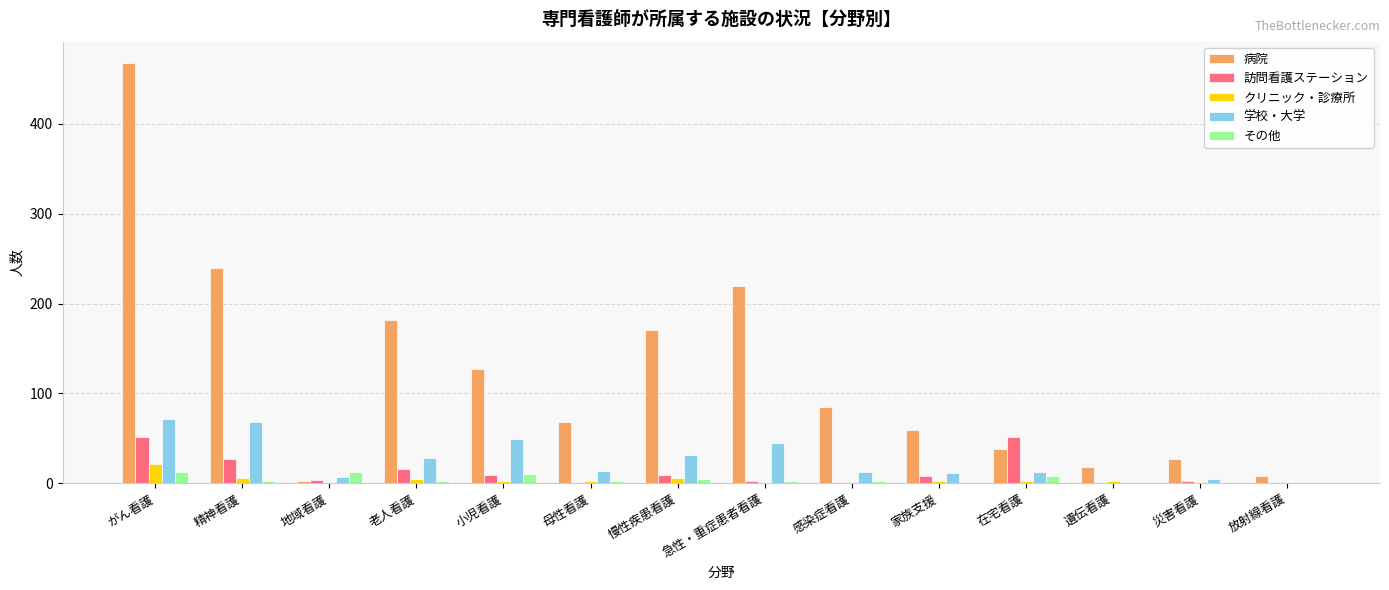

The 病院 series shows 58 at 在宅看護. True or false?

False